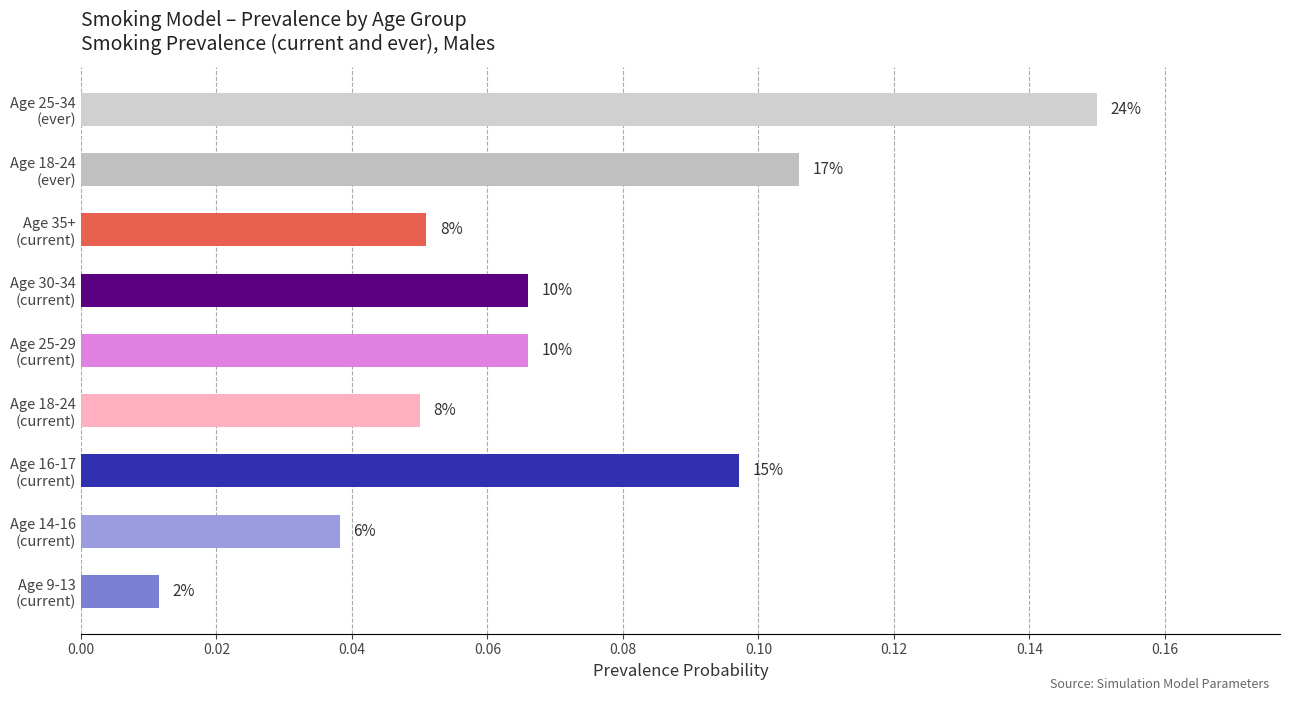

How many bars are there in total?

9